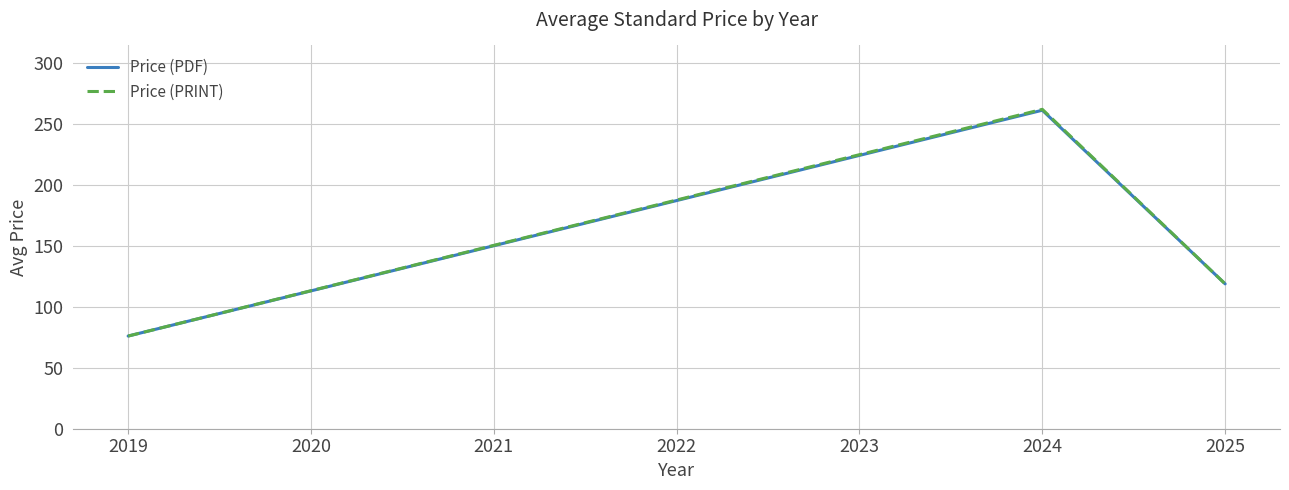

List the labels in order of Price (PRINT) value, largest first.

2024, 2025, 2019